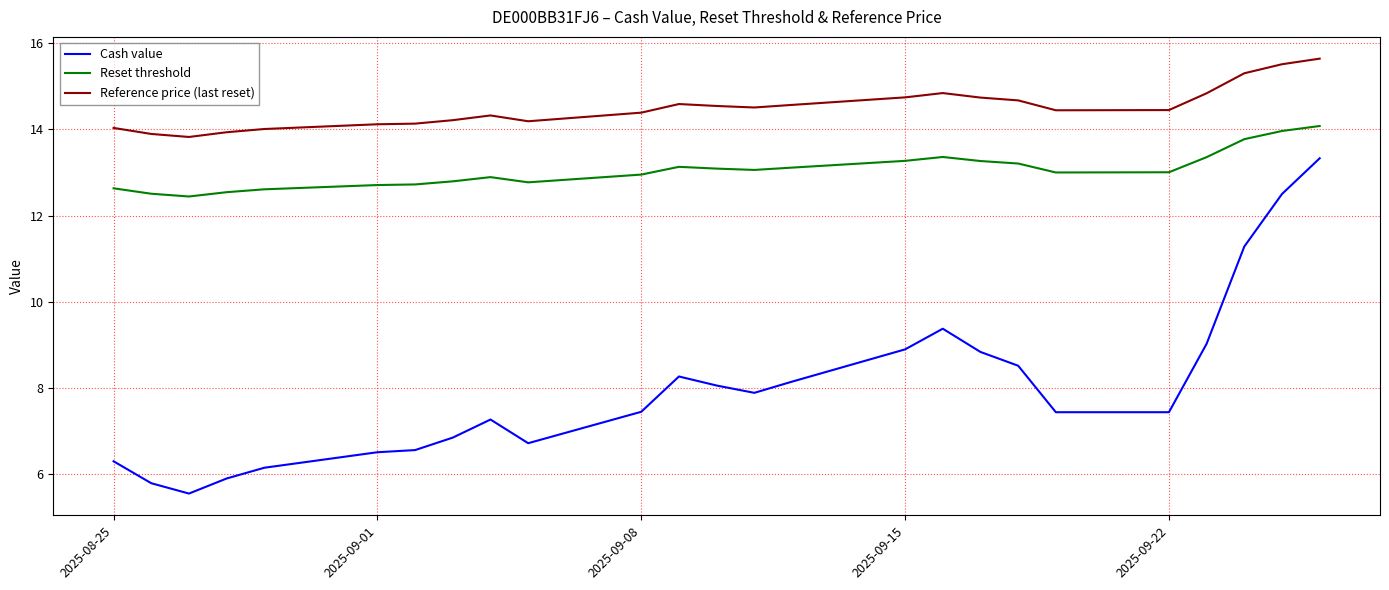

What is the minimum value shown in the chart?

5.5